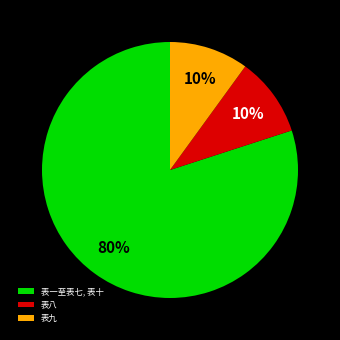

How many segments does this pie chart have?

3